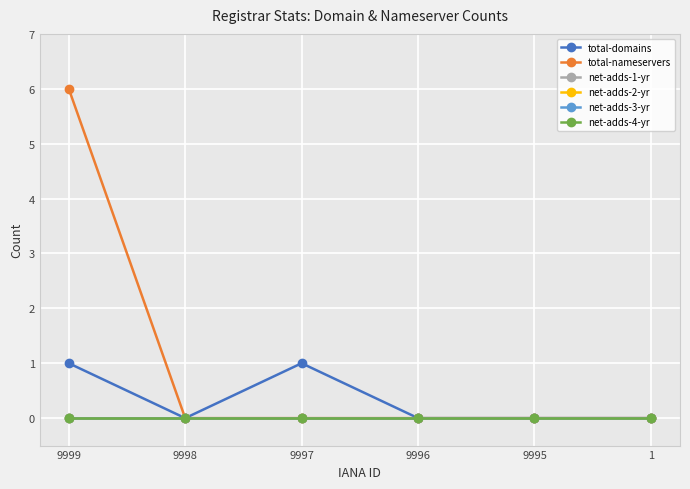

Is this an area chart (filled region under the line)?

No